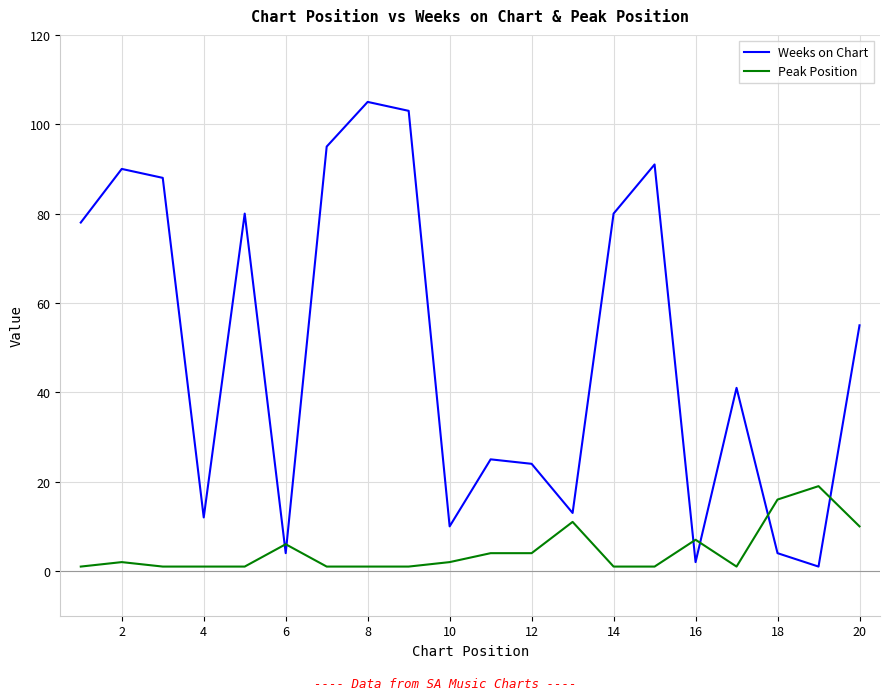

Which series ends up on top after the final intersection of Peak Position and Weeks on Chart?

Weeks on Chart